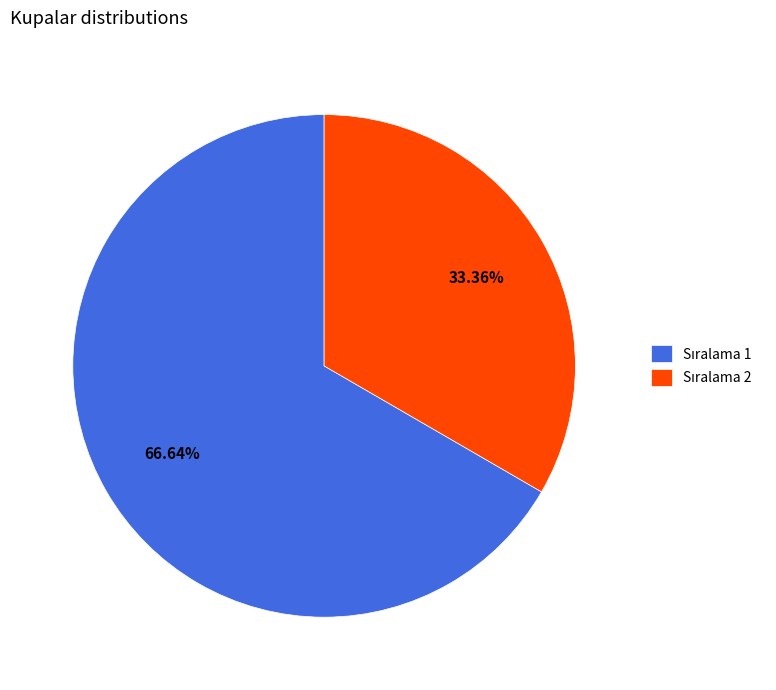

Is there any slice that represents more than half of the pie?

Yes